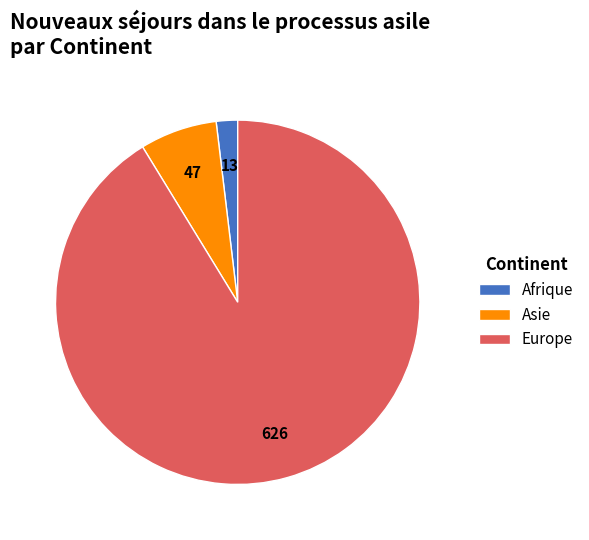

Rank the categories by value from lowest to highest.

Afrique, Asie, Europe